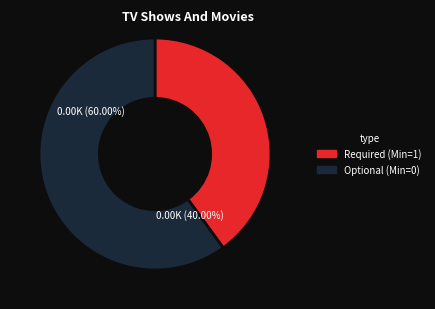

Combined, do Extension.url and Extension.id account for over 50%?

No